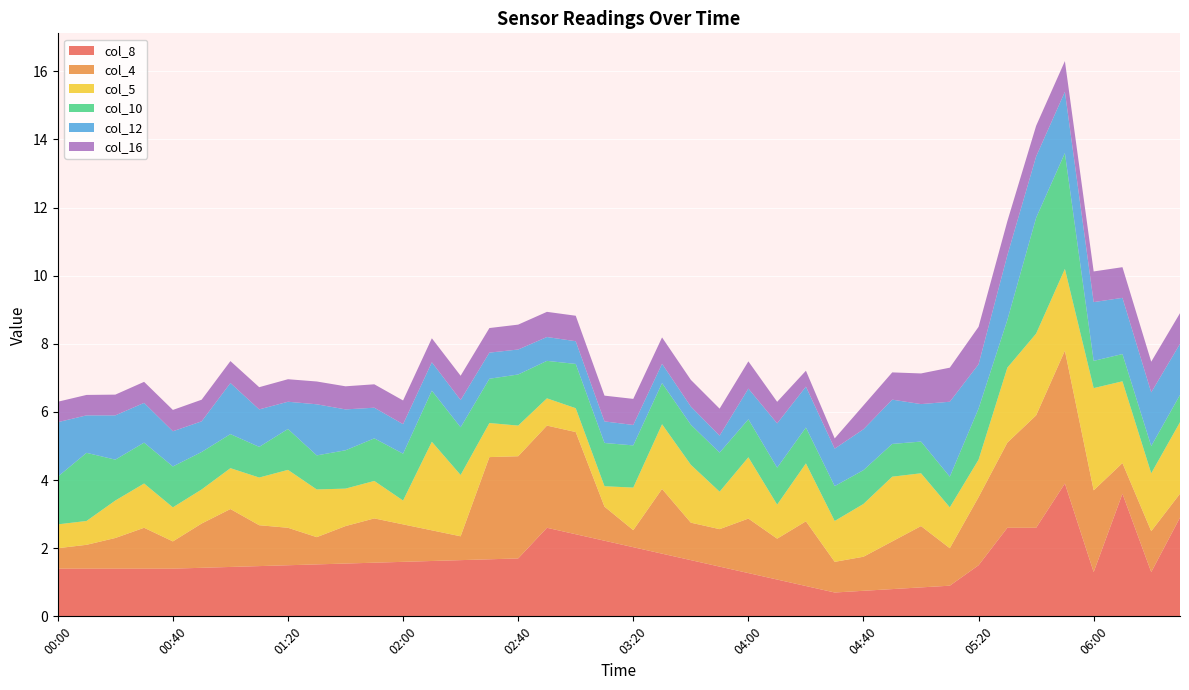

What is the lowest value of the col_8 series?

0.7